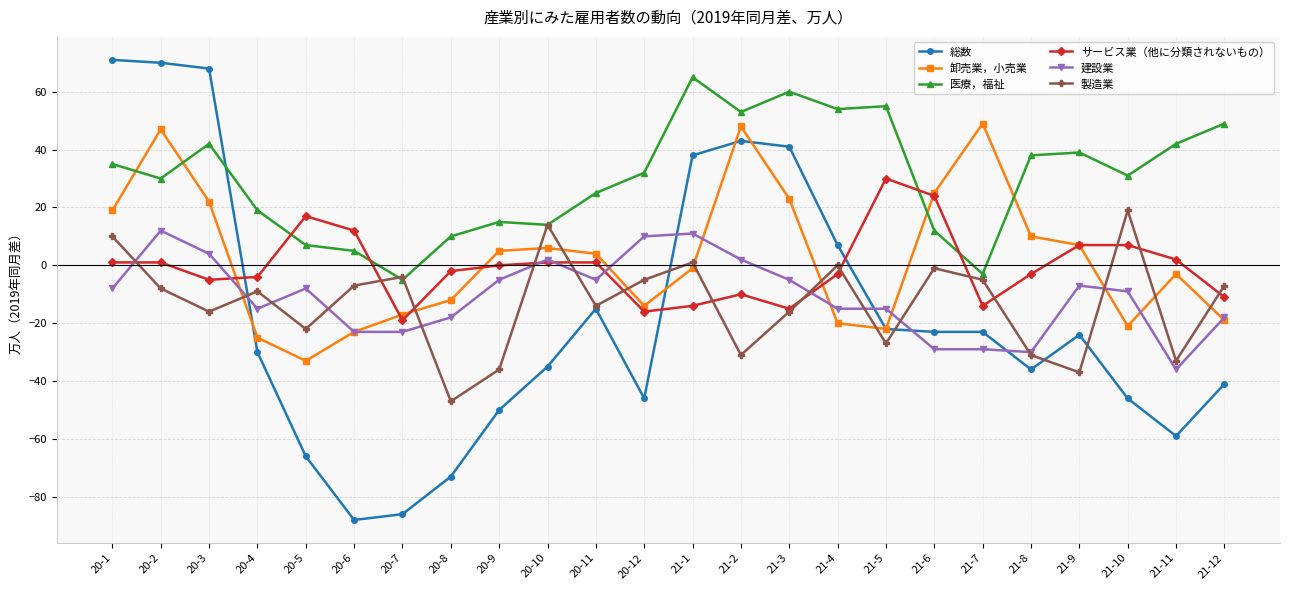

True or false: 卸売業，小売業 and 製造業 cross at least once.

True